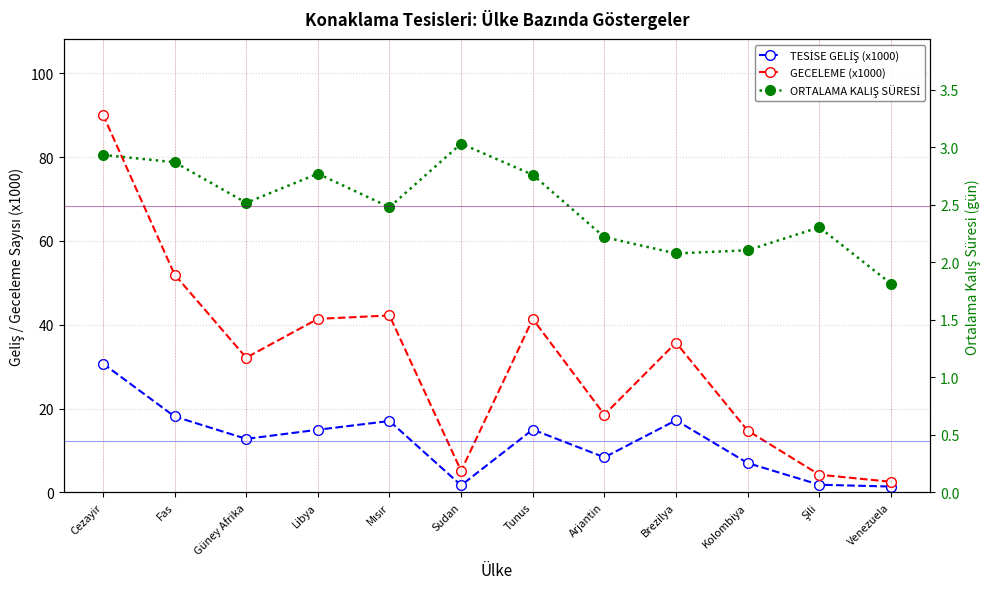

At which category does GECELEME (x1000) reach its first local peak?

Mısır